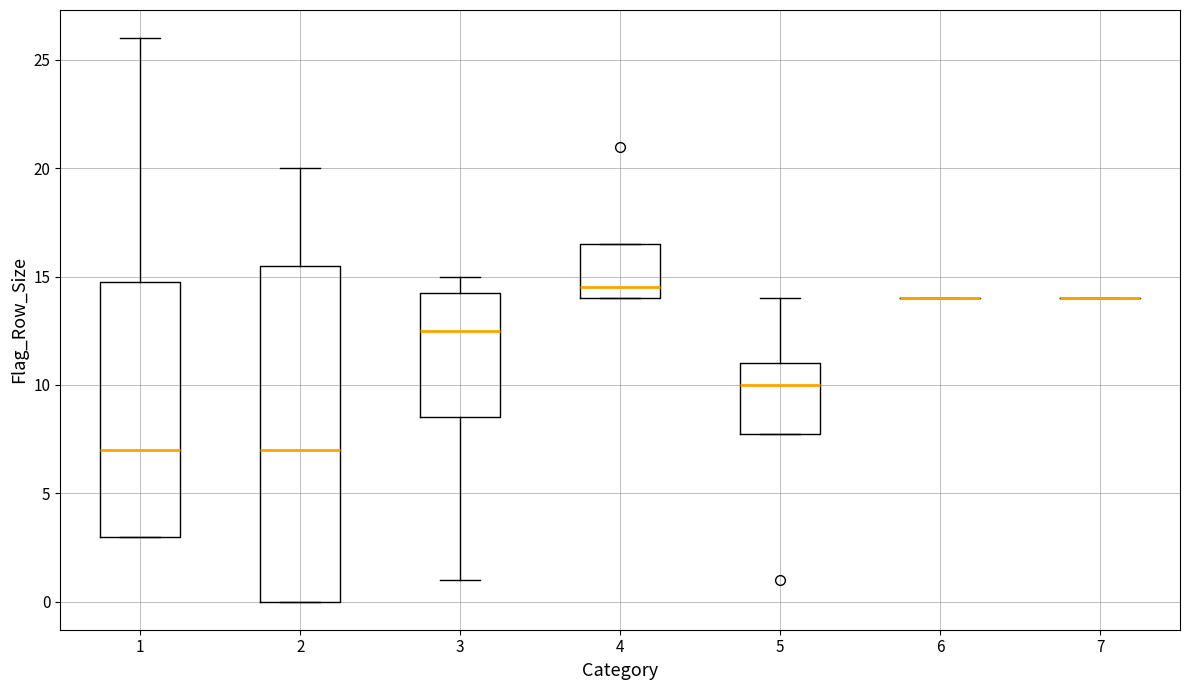

Reading left to right, transcribe this box plot: for each box, give where its median line is, the range the box spans, and where its two whiskers end, as read against the y-axis. The values are not printed on the chart, so give them approximately, as read against the axis.

1: median 7.0, box 3.0 to 15.0, whiskers 3.0 to 26.0
2: median 7.0, box 0.0 to 15.5, whiskers 0.0 to 20.0
3: median 12.5, box 8.5 to 14.5, whiskers 1.0 to 15.0
4: median 14.5, box 14.0 to 16.5, whiskers 14.0 to 16.5
5: median 10.0, box 8.0 to 11.0, whiskers 8.0 to 14.0
6: box collapsed to a line at 14.0, whiskers 14.0 to 14.0
7: box collapsed to a line at 14.0, whiskers 14.0 to 14.0